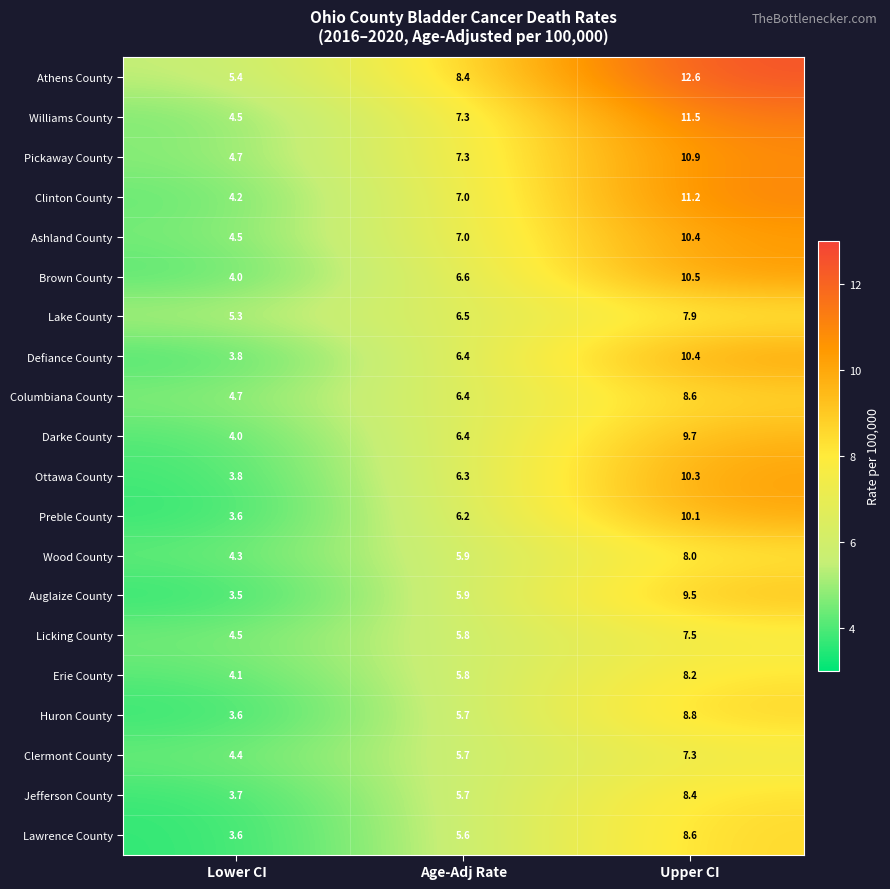

The Pickaway County series shows 4.7 at Lower CI. True or false?

True